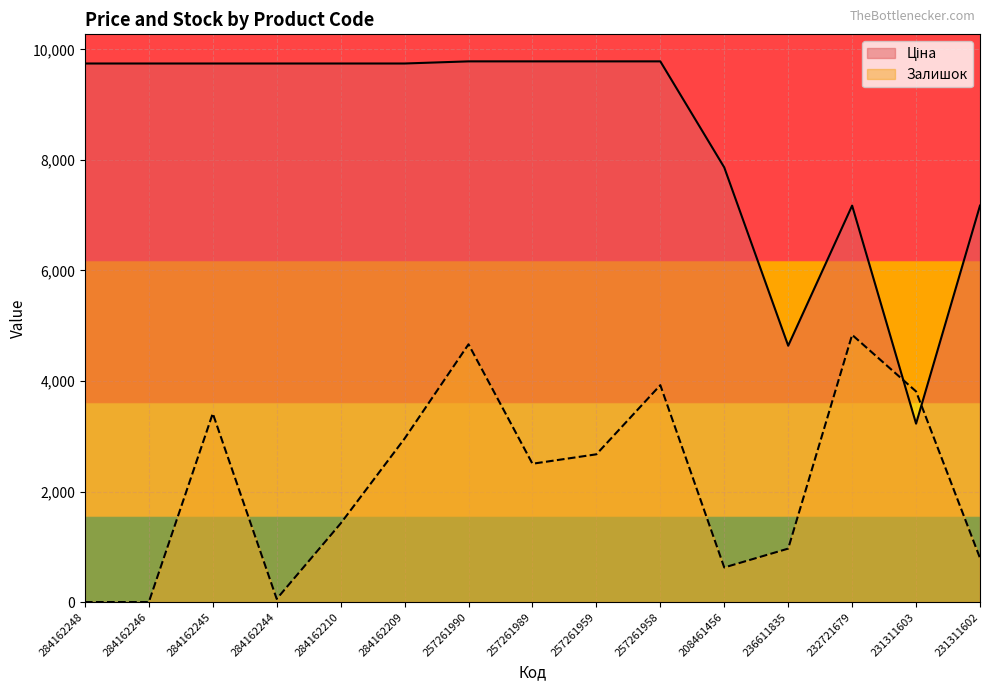

What is the spread (max minus min) of values at 284162245?

6331.9